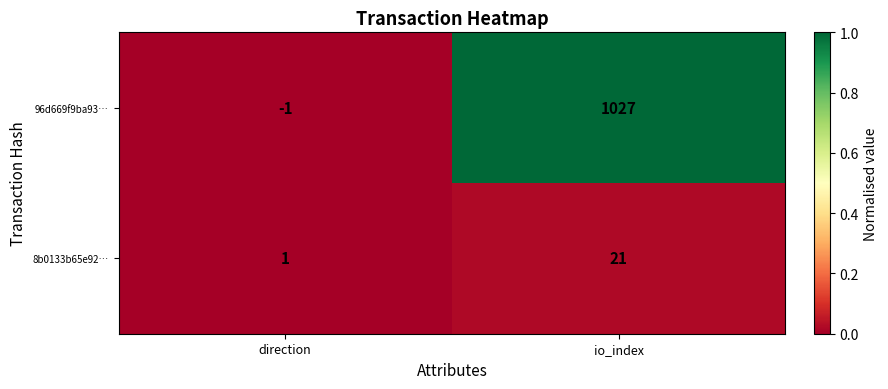

Which series changed the most between direction and io_index?

96d669f9ba93…